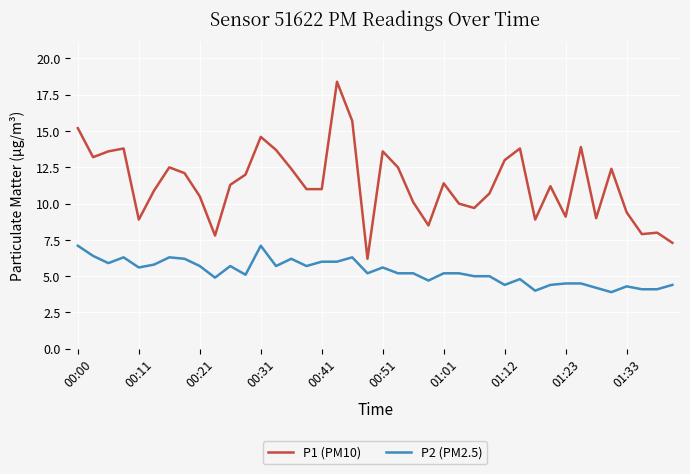

How many categories are shown in the chart?

40